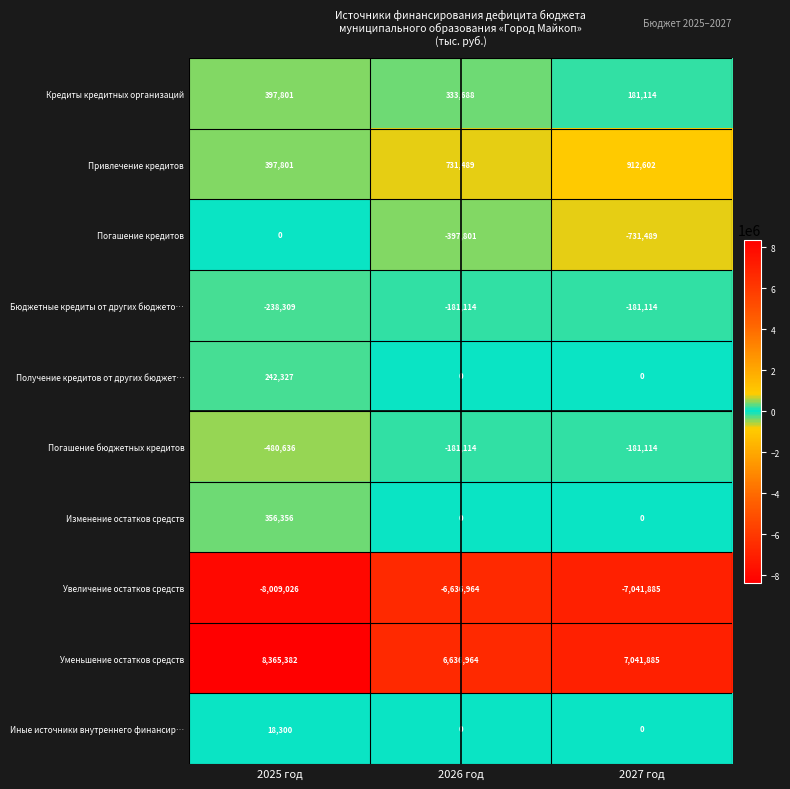

What is the total value across all series at 2025 год?

1049996